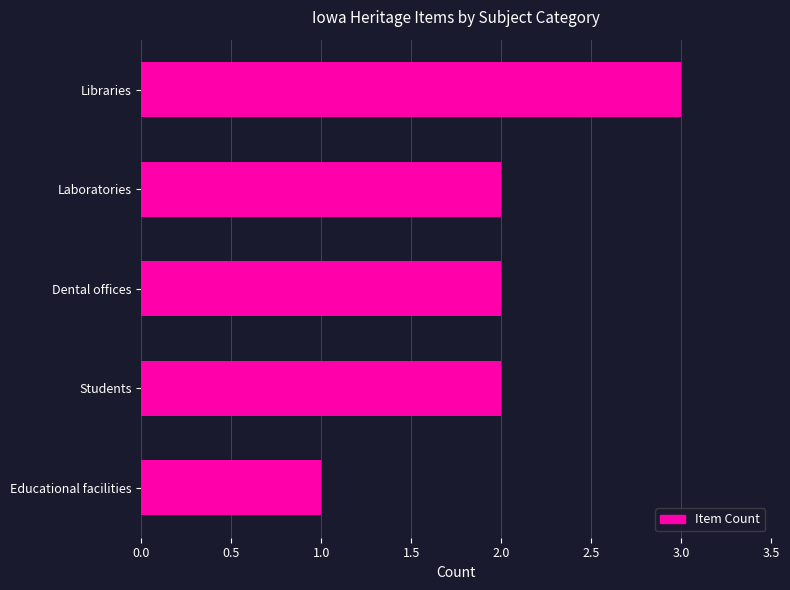

What is the sum of all values?

10